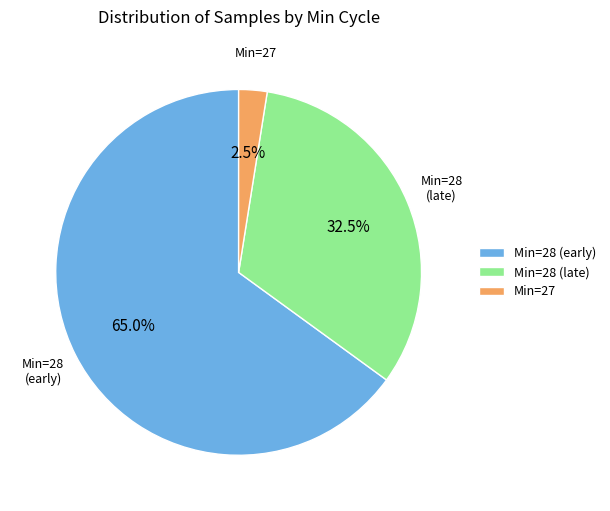

What is the total percentage of Min=28 (early) and Min=28 (late)?

97.5%